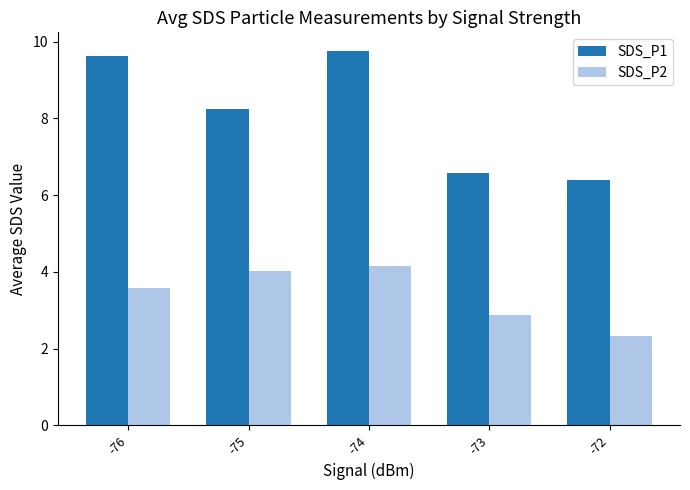

At which label does SDS_P1 first exceed 8?

-76